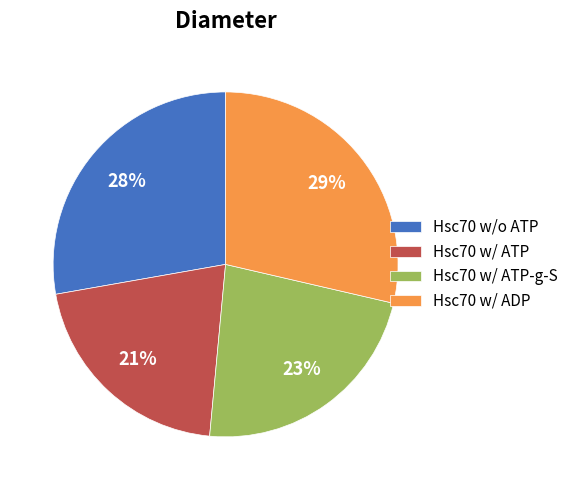

How many segments does this pie chart have?

4